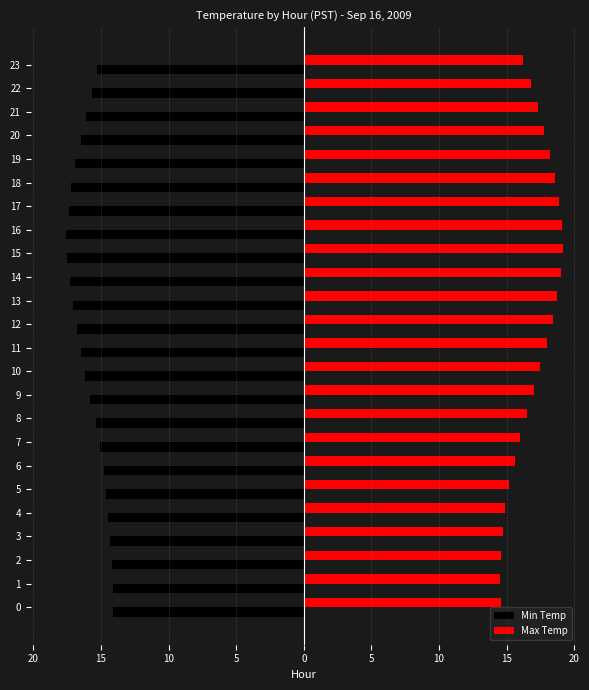

What is the difference between the Min Temp values at 14 and 23?

2.0